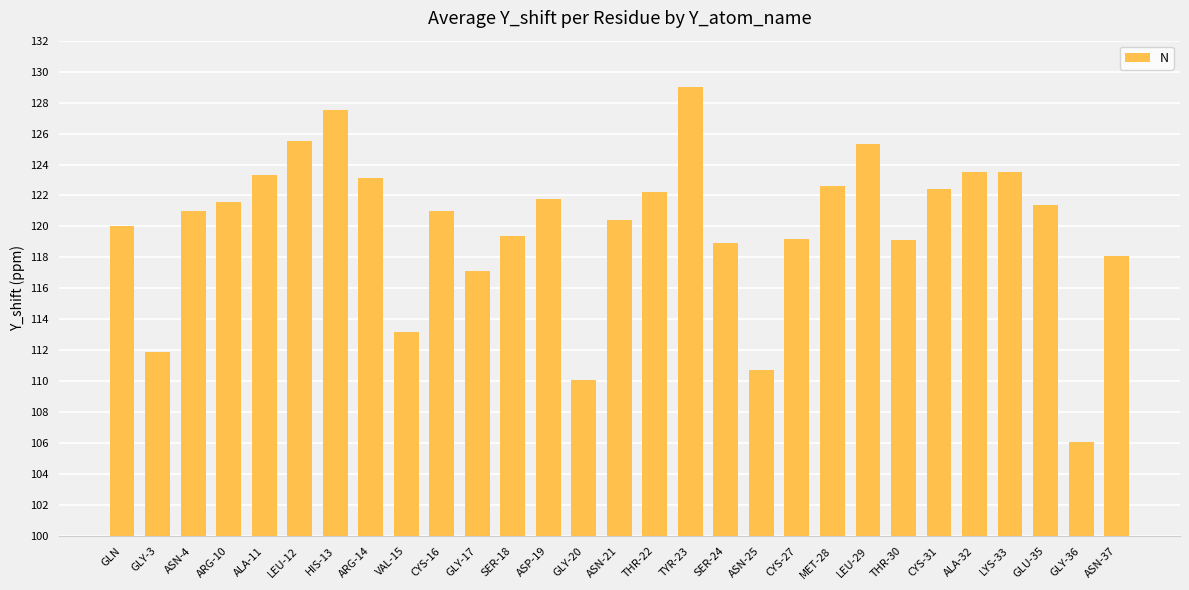

What is the ratio of the value at THR-22 to the value at LEU-29?

1.0